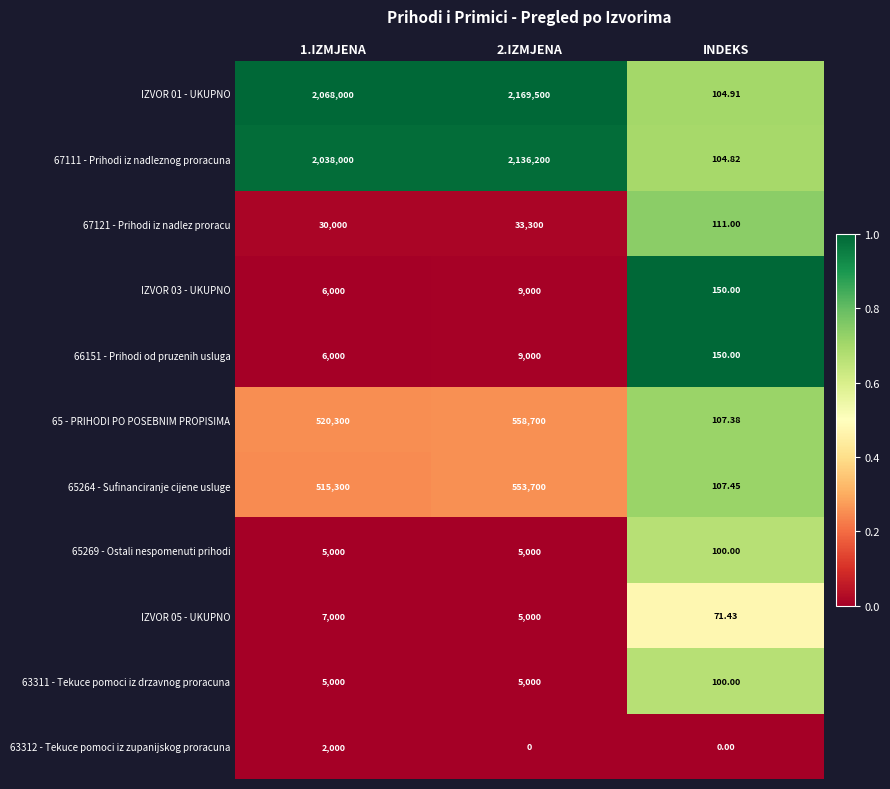

Is the value of 63312 - Tekuce pomoci iz zupanijskog proracuna at 1.IZMJENA greater than the value of IZVOR 01 - UKUPNO at INDEKS?

Yes